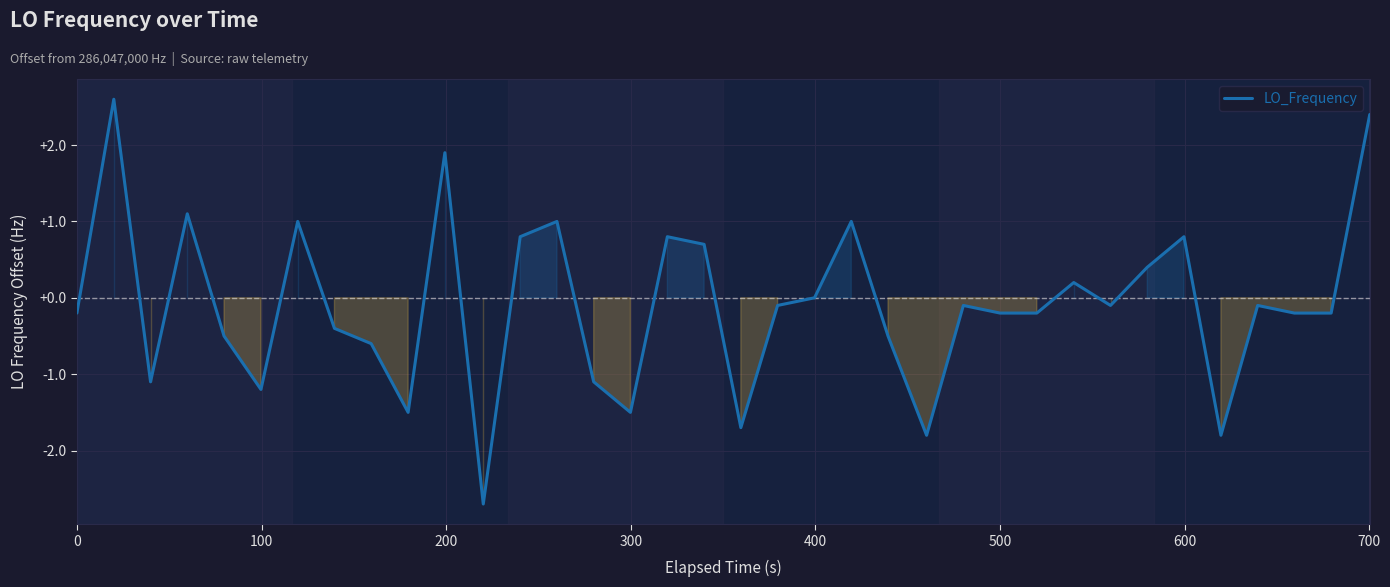

What is the difference between the maximum and minimum values?

5.3